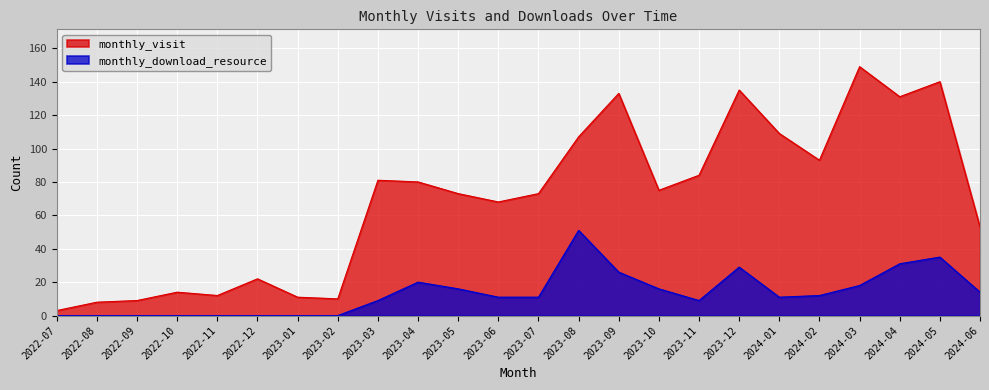

Does the chart display data point markers on the line(s)?

No